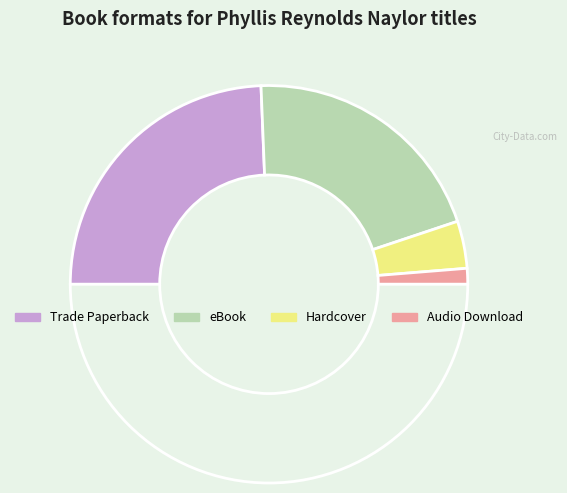

Count the number of slices in the pie.

5